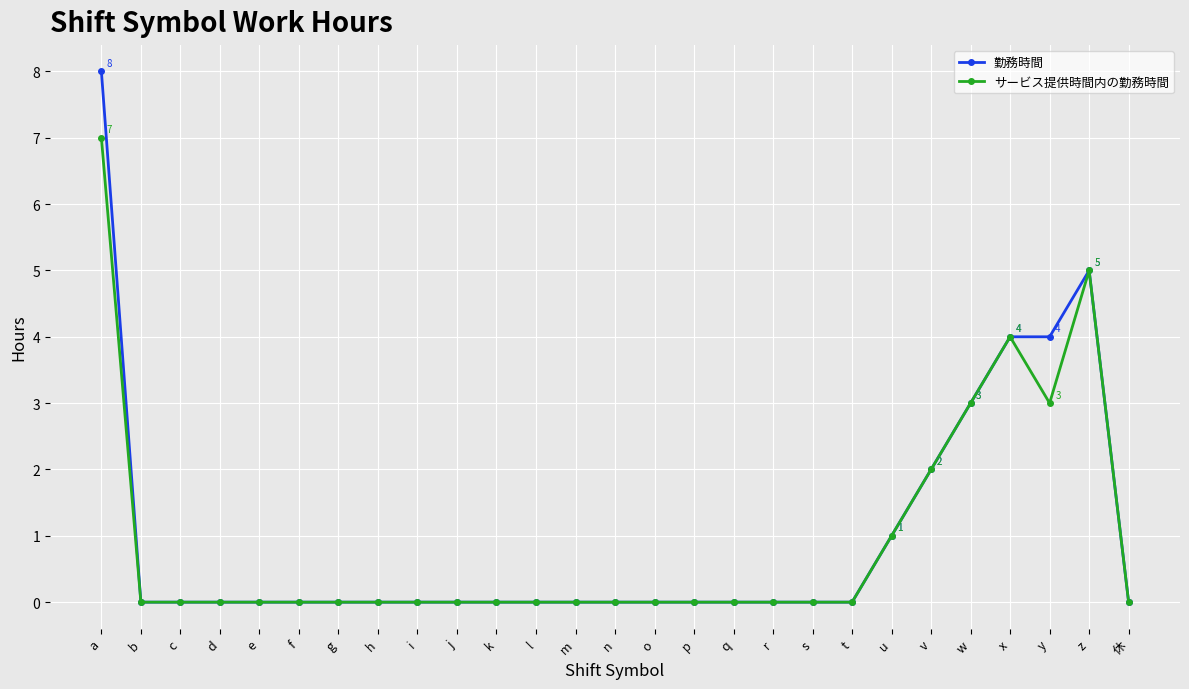

Is it true that 勤務時間 equals 3 at b?

False